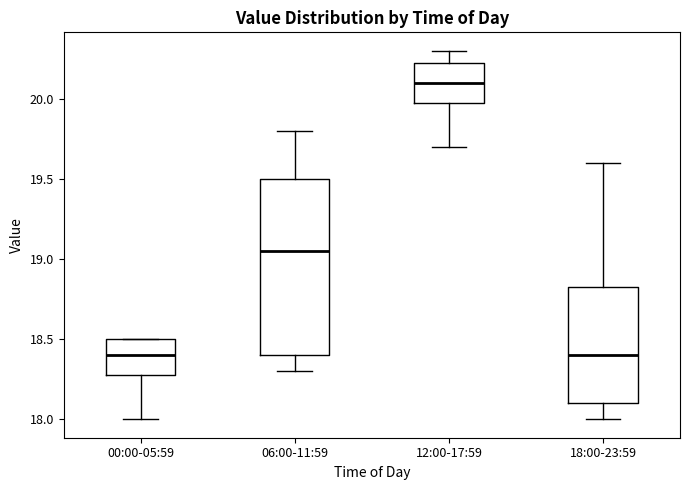

Reading left to right, transcribe this box plot: for each box, give where its median line is, the range the box spans, and where its two whiskers end, as read against the y-axis. The values are not printed on the chart, so give them approximately, as read against the axis.

00:00-05:59: median 18.40, box 18.30 to 18.50, whiskers 18.00 to 18.50
06:00-11:59: median 19.05, box 18.40 to 19.50, whiskers 18.30 to 19.80
12:00-17:59: median 20.10, box 20.00 to 20.25, whiskers 19.70 to 20.30
18:00-23:59: median 18.40, box 18.10 to 18.85, whiskers 18.00 to 19.60